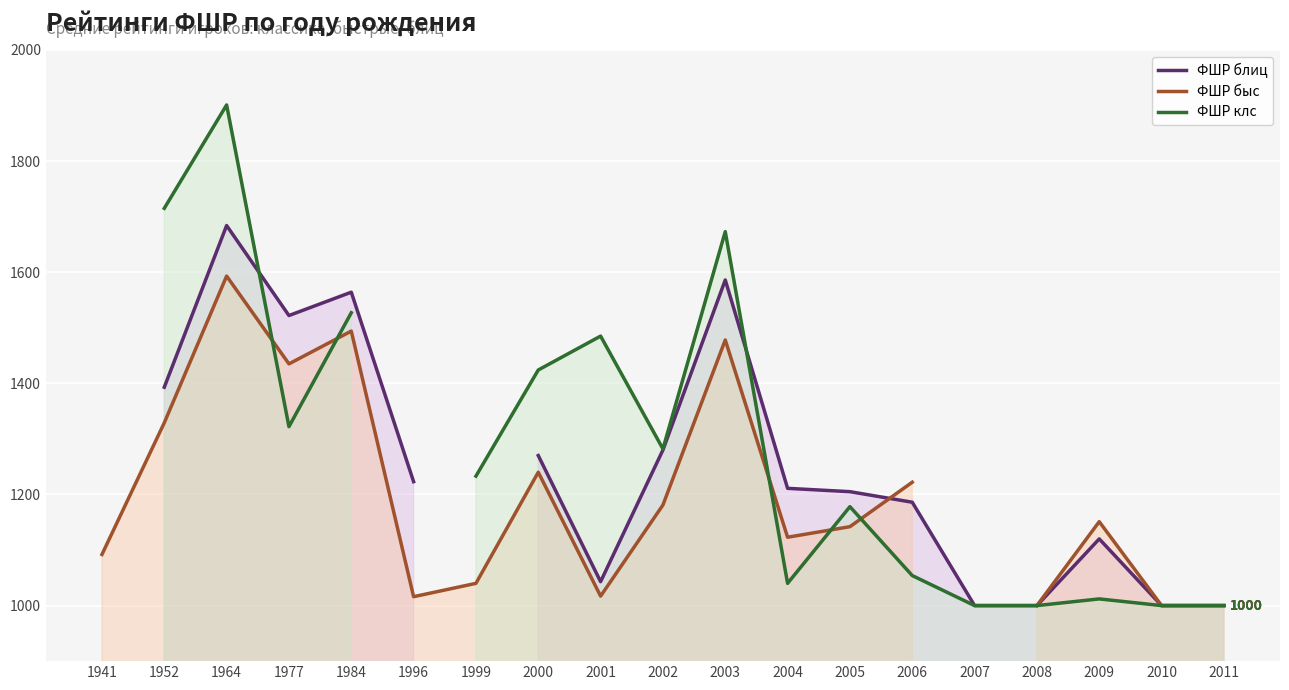

At which label is ФШР быс closest to 1296?

1952